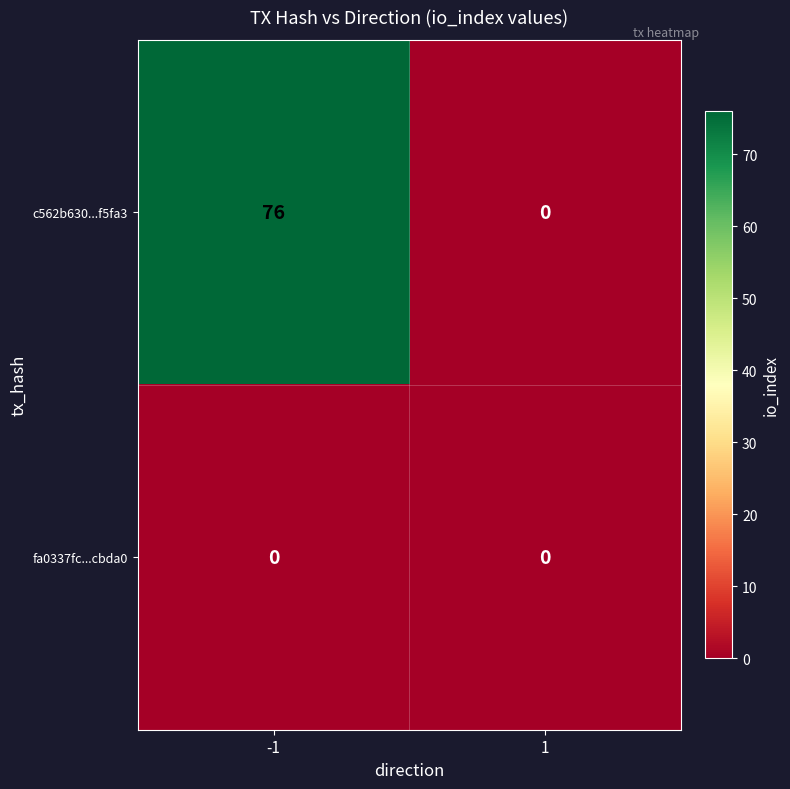

Which series has the largest total across all categories?

c562b630...f5fa3